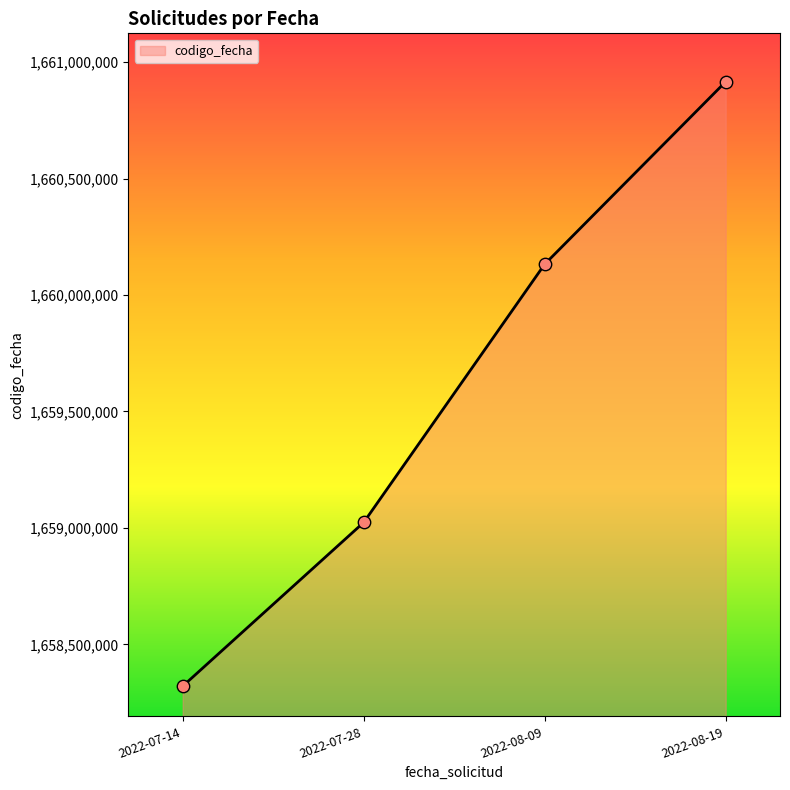

What is the ratio of the value at 2022-08-19 to the value at 2022-07-28?

1.0